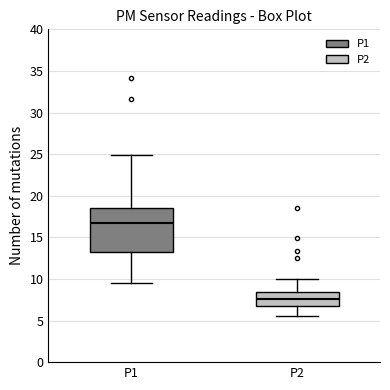

Reading left to right, transcribe this box plot: for each box, give where its median line is, the range the box spans, and where its two whiskers end, as read against the y-axis. The values are not printed on the chart, so give them approximately, as read against the axis.

P1: median 16.5, box 13.0 to 18.5, whiskers 9.5 to 25.0
P2: median 7.5, box 7.0 to 8.5, whiskers 5.5 to 10.0